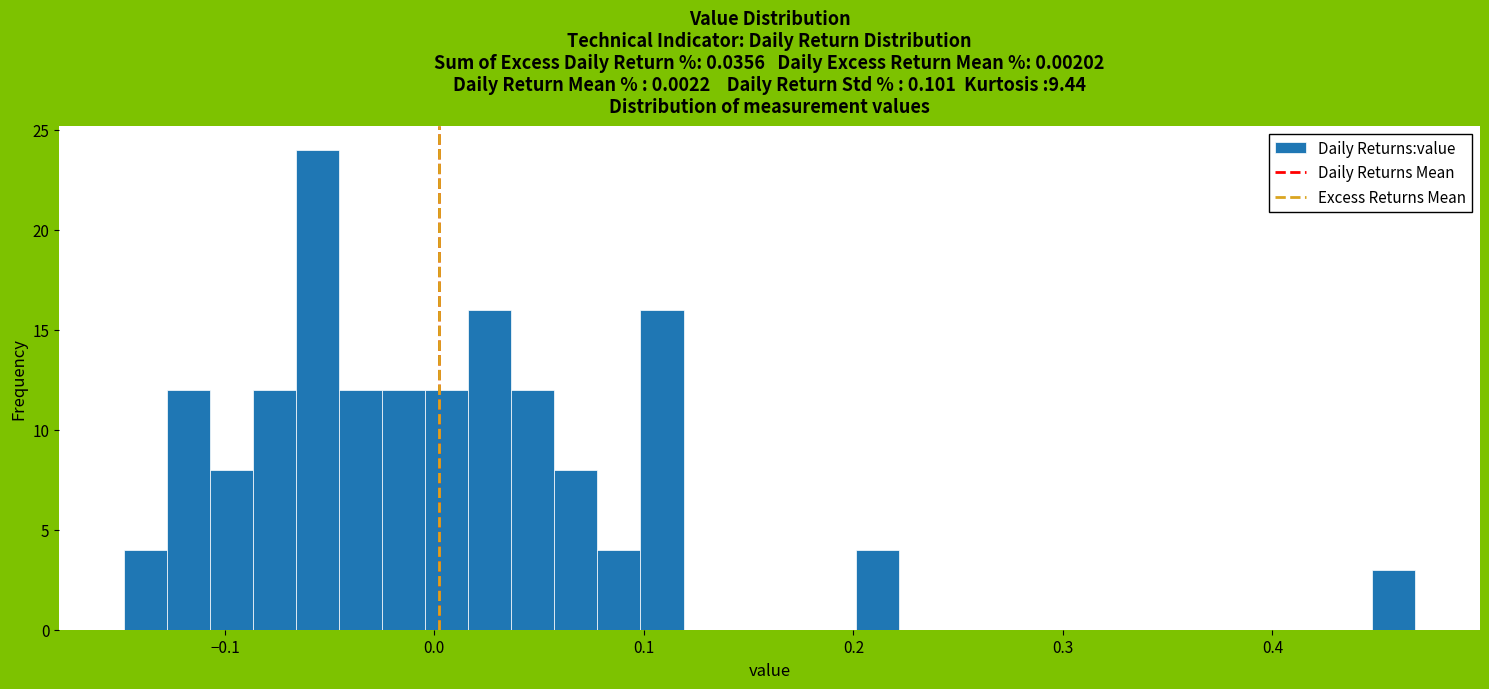

Around what value on the x-axis is the tallest bar? Give the approximate position of its centre, as read against the axis.

-0.06